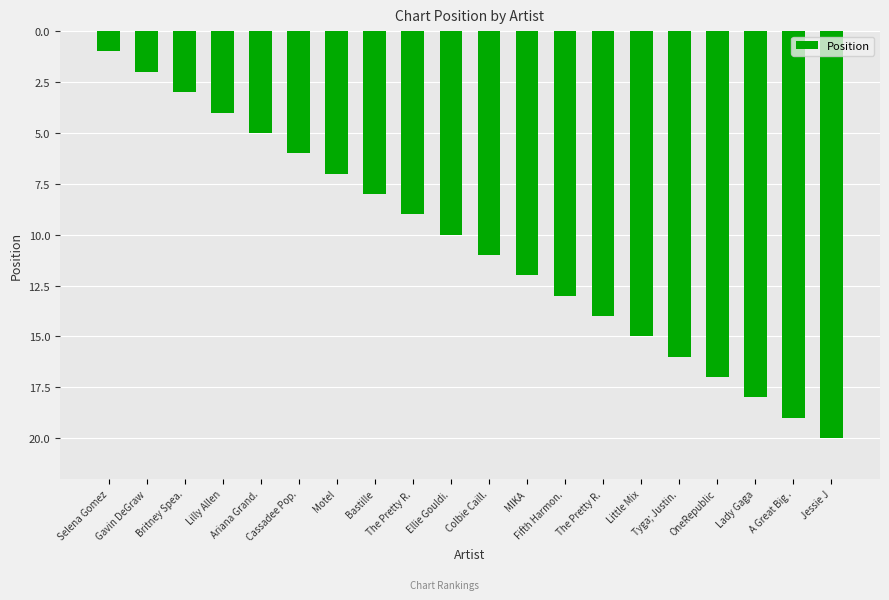

How many categories are shown in the chart?

20